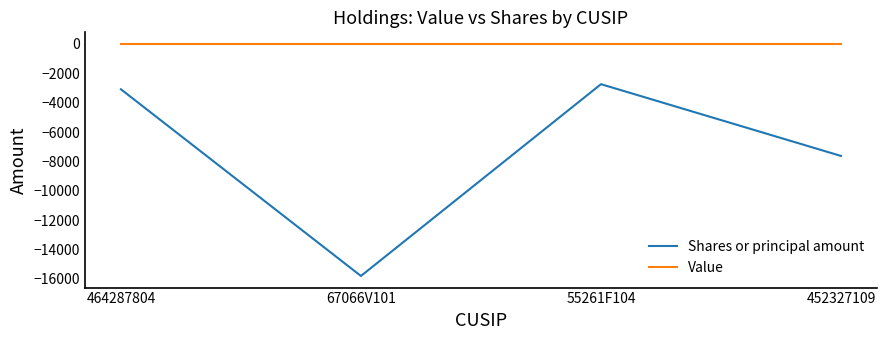

What are all the series names shown in the legend?

Shares or principal amount, Value